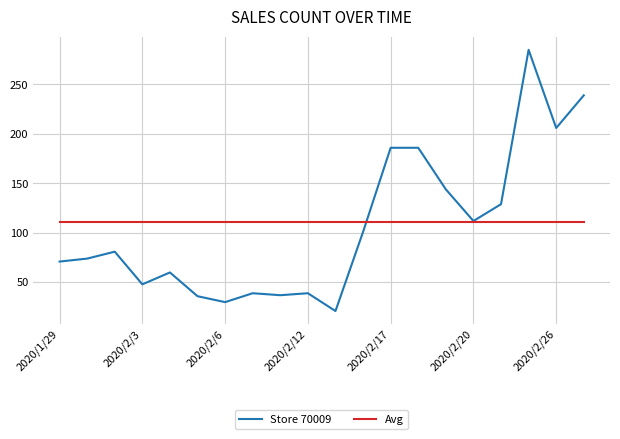

Rank the series by their maximum value, from lowest to highest.

Avg, Store 70009